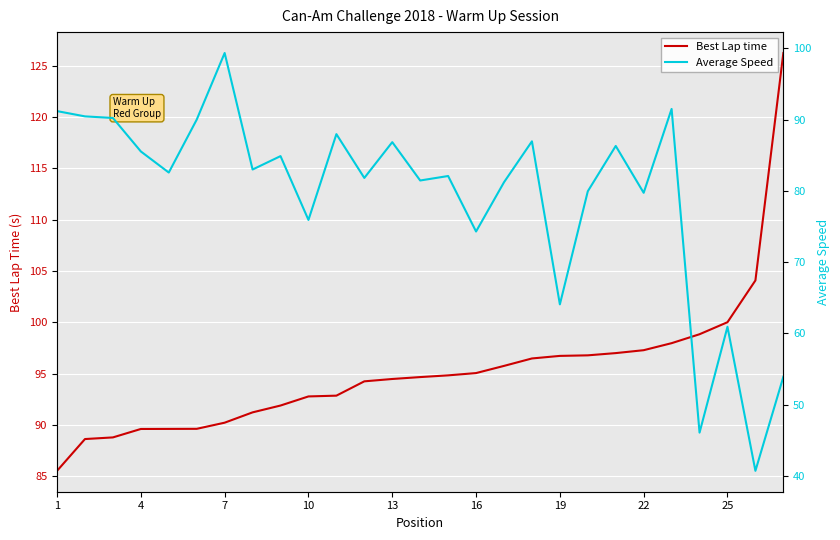

Reading left to right, transcribe all the data shown in this chart.

Best Lap time: 85.5	88.6	88.8	89.6	89.6	89.6	90.2	91.2	91.9	92.8	92.9	94.3	94.5	94.7	94.8	95.1	95.8	96.5	96.7	96.8	97.0	97.3	98.0	98.8	100.0	104.1	126.2
Average Speed: 91.2	90.5	90.2	85.5	82.6	90.0	99.3	83.0	84.9	75.9	88.0	81.8	86.8	81.5	82.1	74.3	81.2	86.9	64.1	79.9	86.3	79.7	91.5	46.1	60.9	40.7	53.9